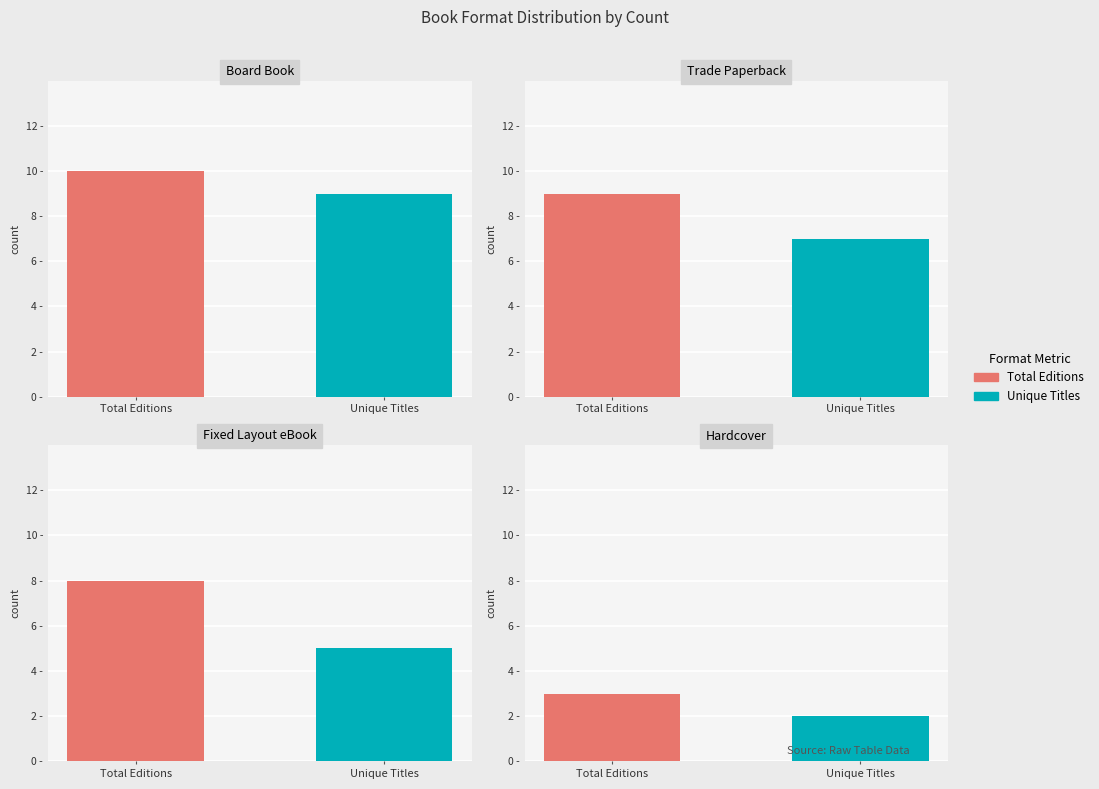

Which has a higher value, Board Book or Trade Paperback?

Board Book